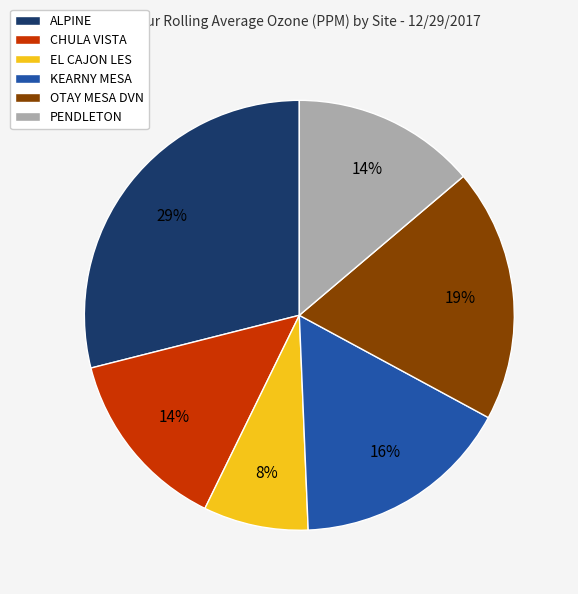

Count the number of slices in the pie.

6